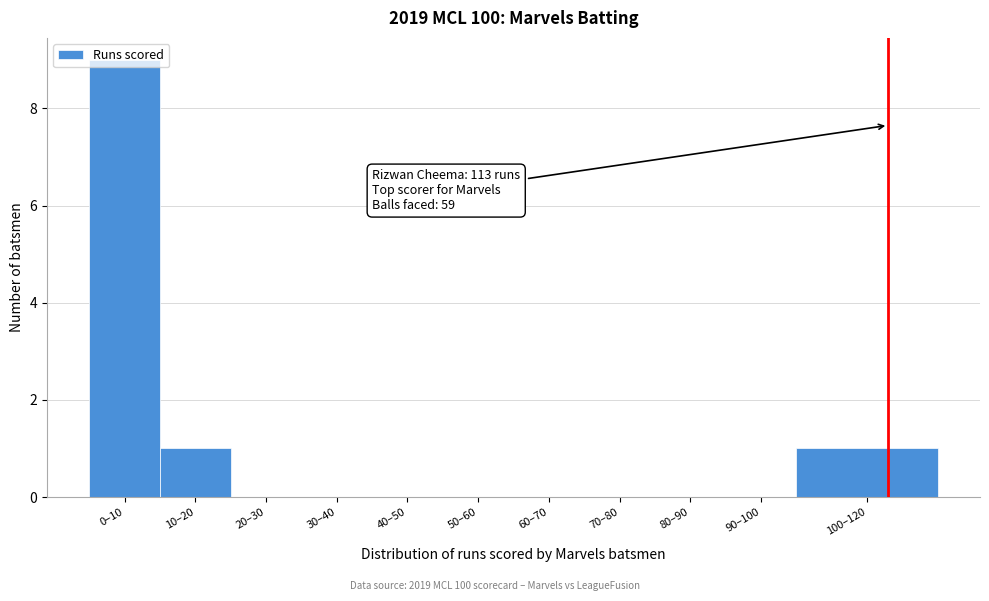

Which has a higher value, 40–50 or 100–120?

100–120